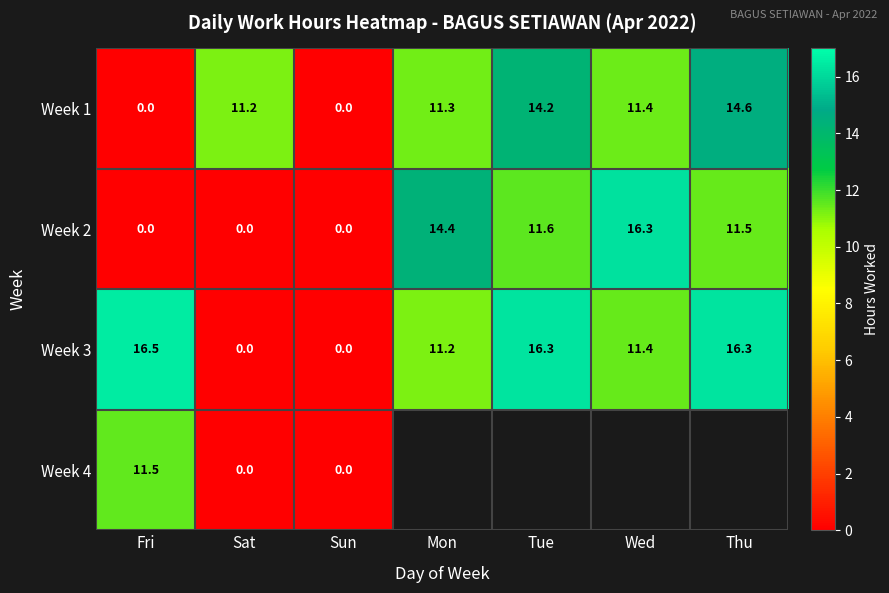

Which has a higher value, Sun or Mon?

Mon